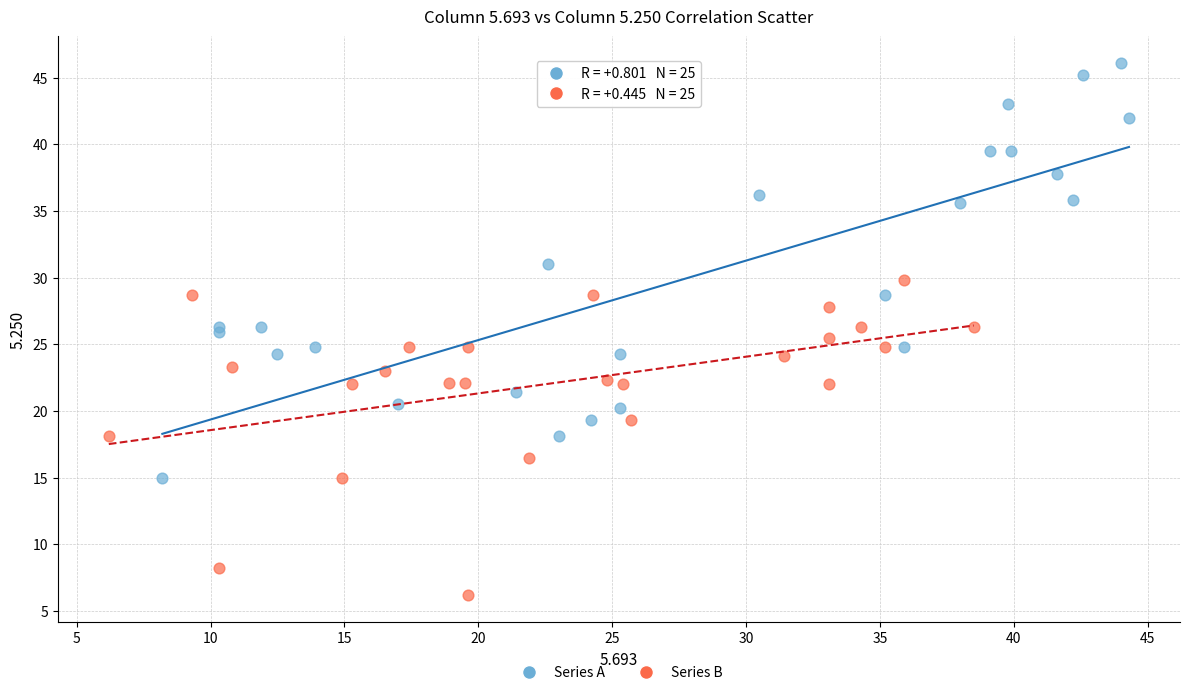

Which series reaches the minimum Y coordinate?

Series B